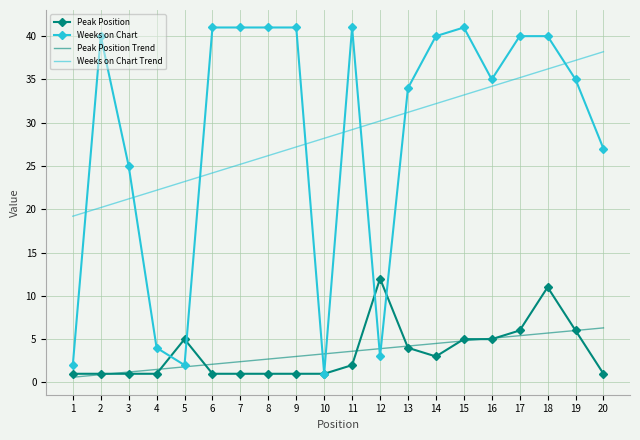

After their last crossing, which series has the higher values: Peak Position Trend or Peak Position?

Peak Position Trend